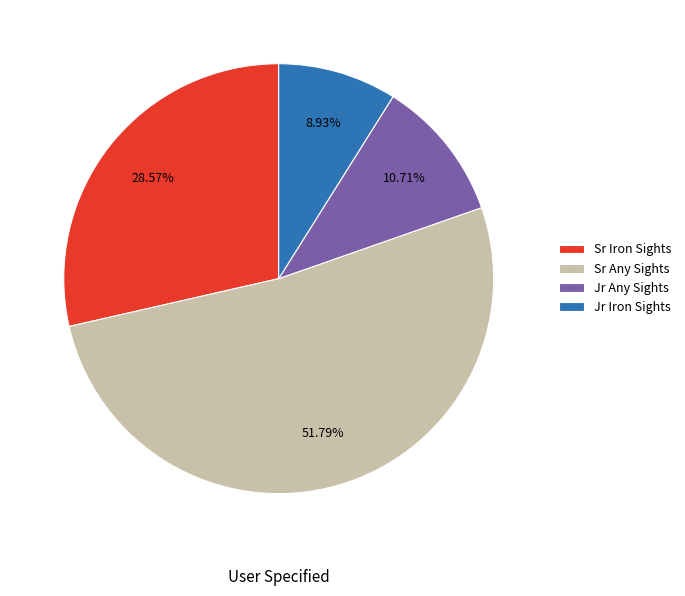

Count the number of slices in the pie.

4